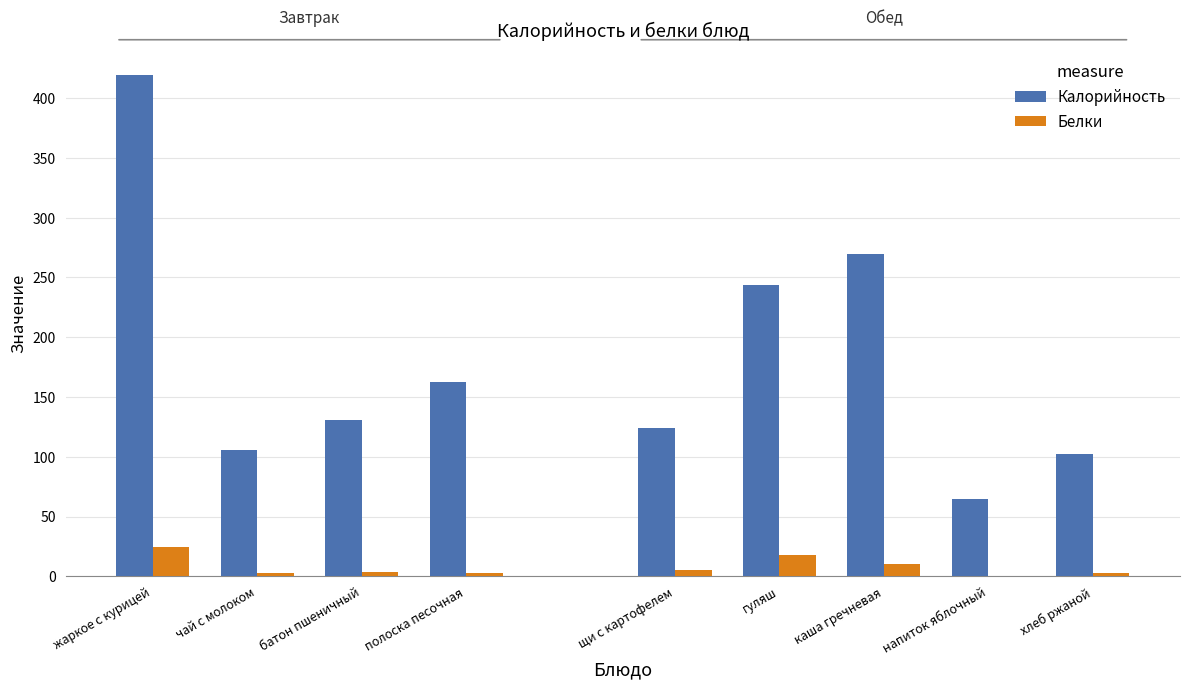

At which label does Калорийность reach its peak?

жаркое с курицей